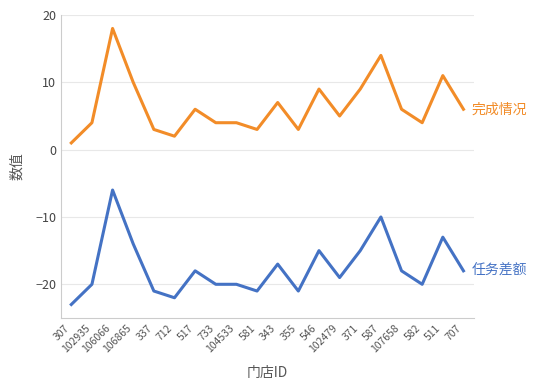

What is the maximum value shown in the chart?

18